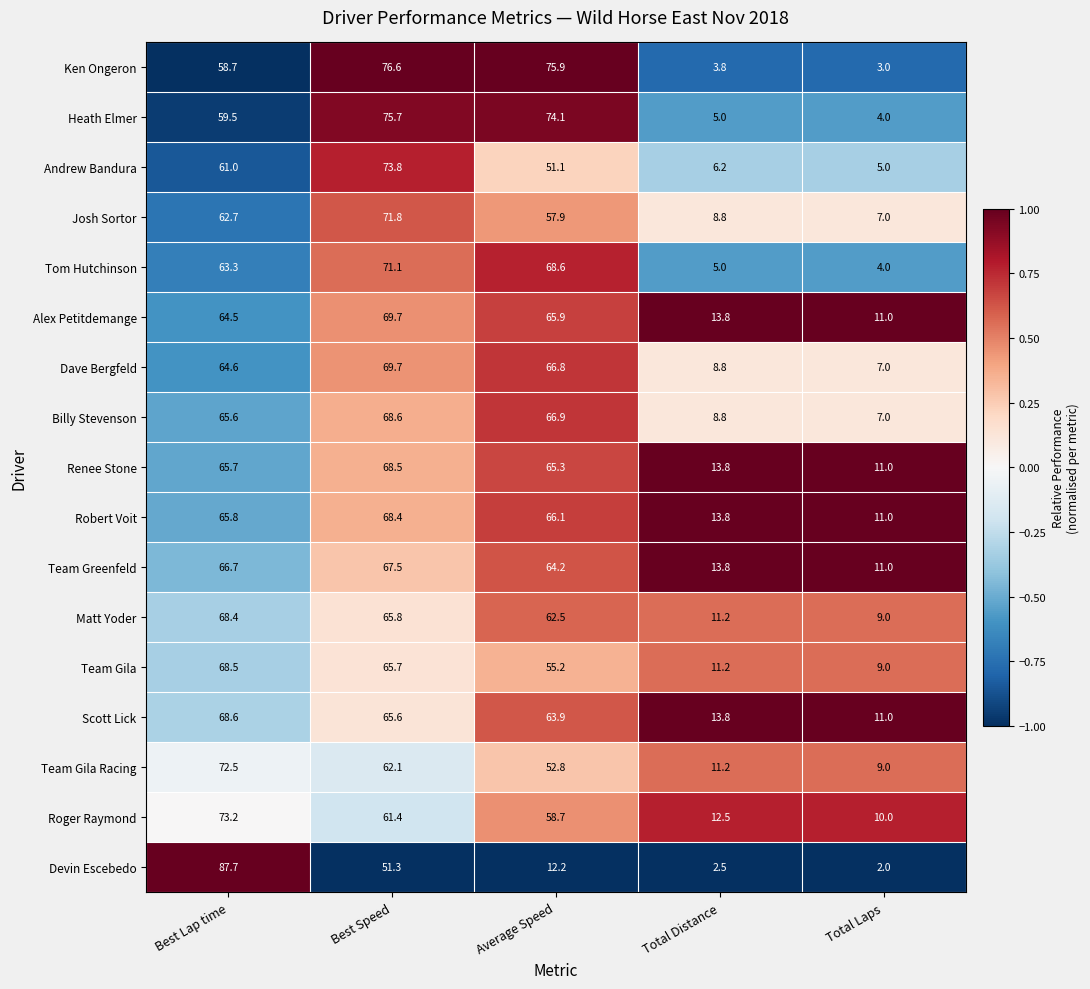

Rank the series at Average Speed from highest to lowest value.

Ken Ongeron, Heath Elmer, Tom Hutchinson, Billy Stevenson, Dave Bergfeld, Robert Voit, Alex Petitdemange, Renee Stone, Team Greenfeld, Scott Lick, Matt Yoder, Roger Raymond, Josh Sortor, Team Gila, Team Gila Racing, Andrew Bandura, Devin Escebedo